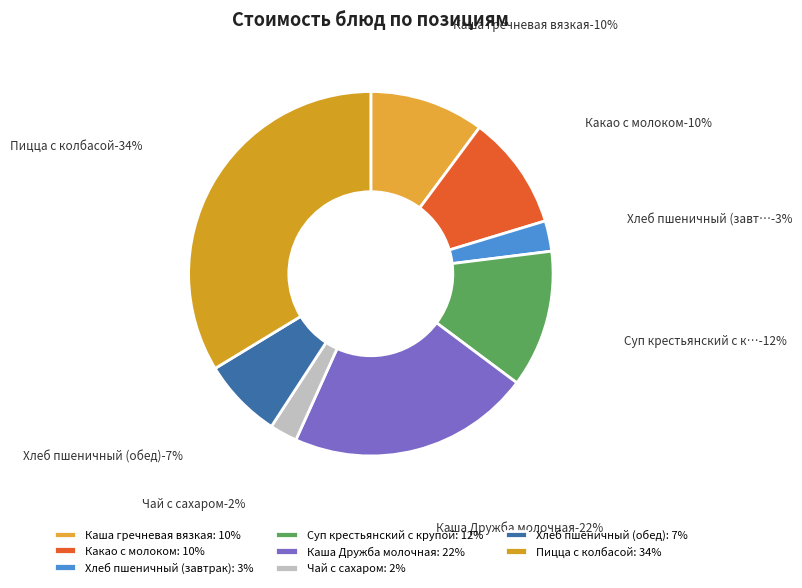

Which category has the biggest portion of the pie?

Пицца с колбасой